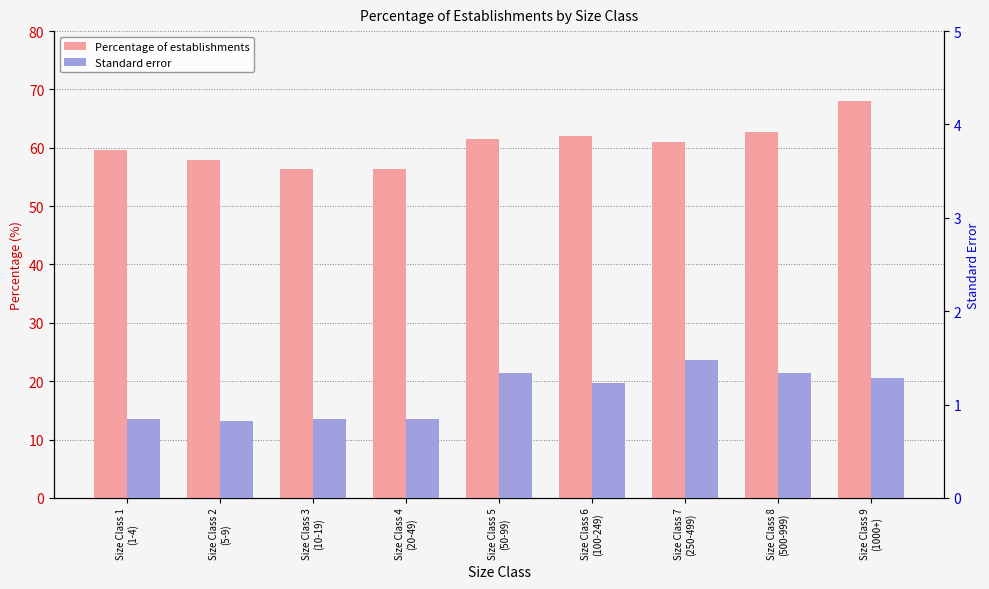

Which series changed the most between Size Class 2
(5-9) and Size Class 7
(250-499)?

Percentage of establishments